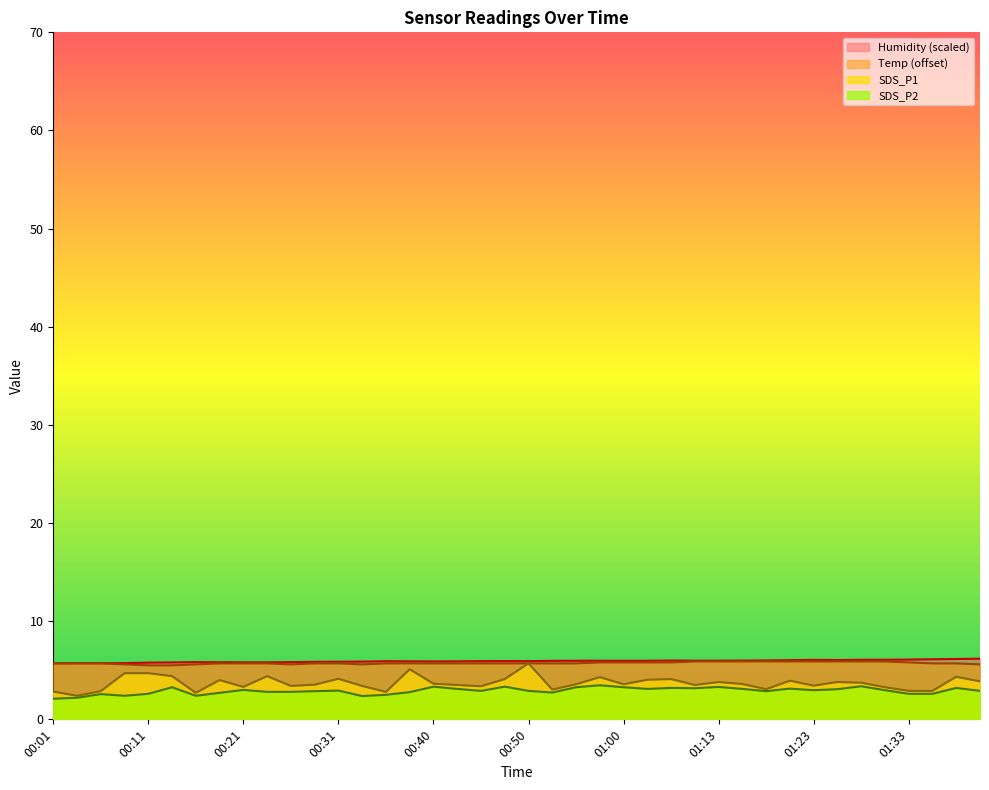

The Humidity series shows 5.8 at 00:16. True or false?

True